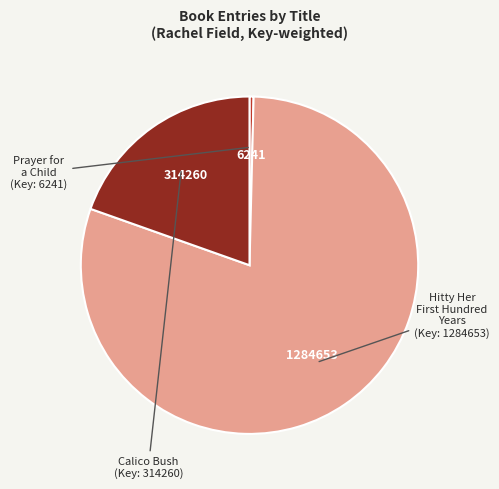

Which slice represents more than half of the pie?

Hitty Her First Hundred Years